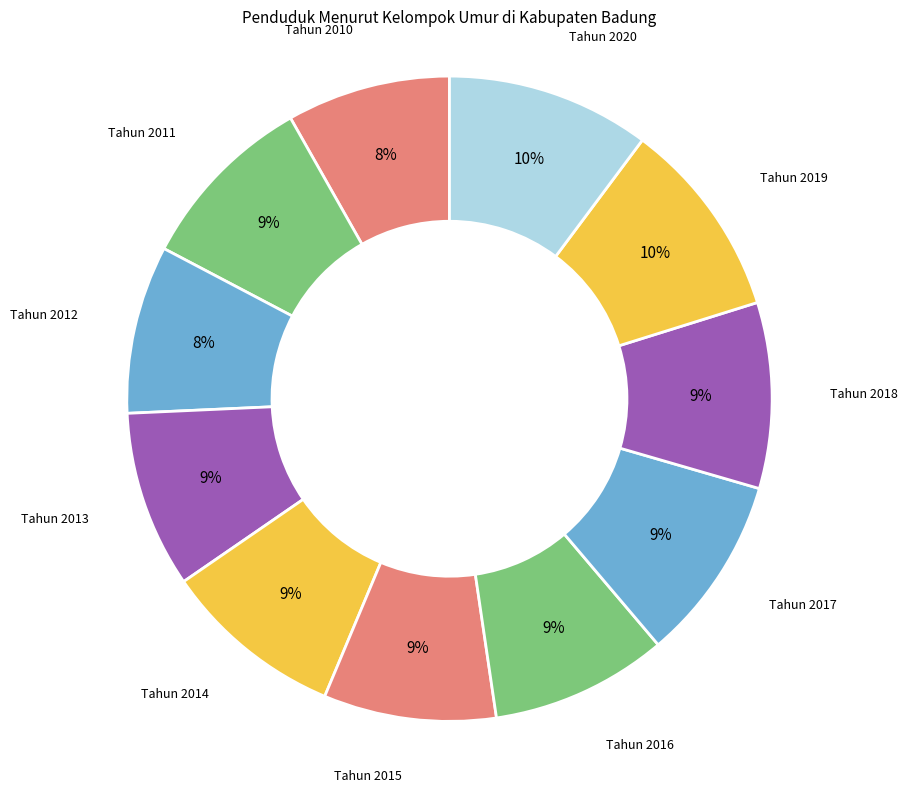

Is there a majority slice in this chart?

No